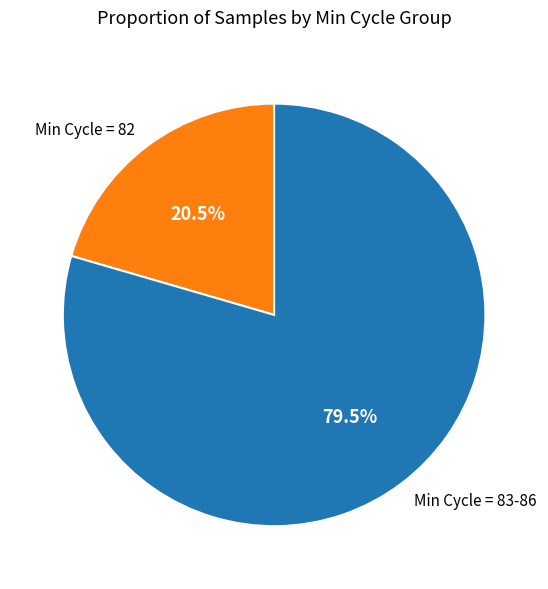

Is there any slice that represents more than half of the pie?

Yes